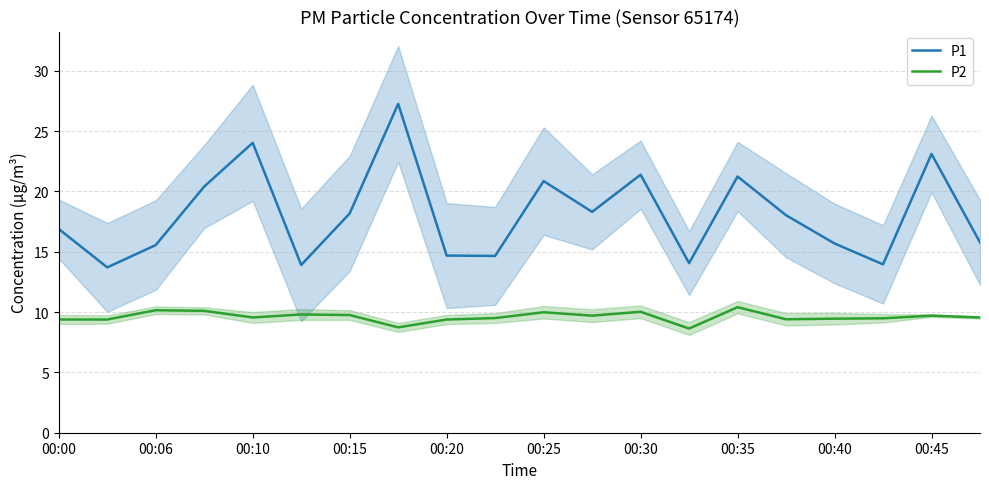

The P1 series shows 20.9 at 00:25. True or false?

True